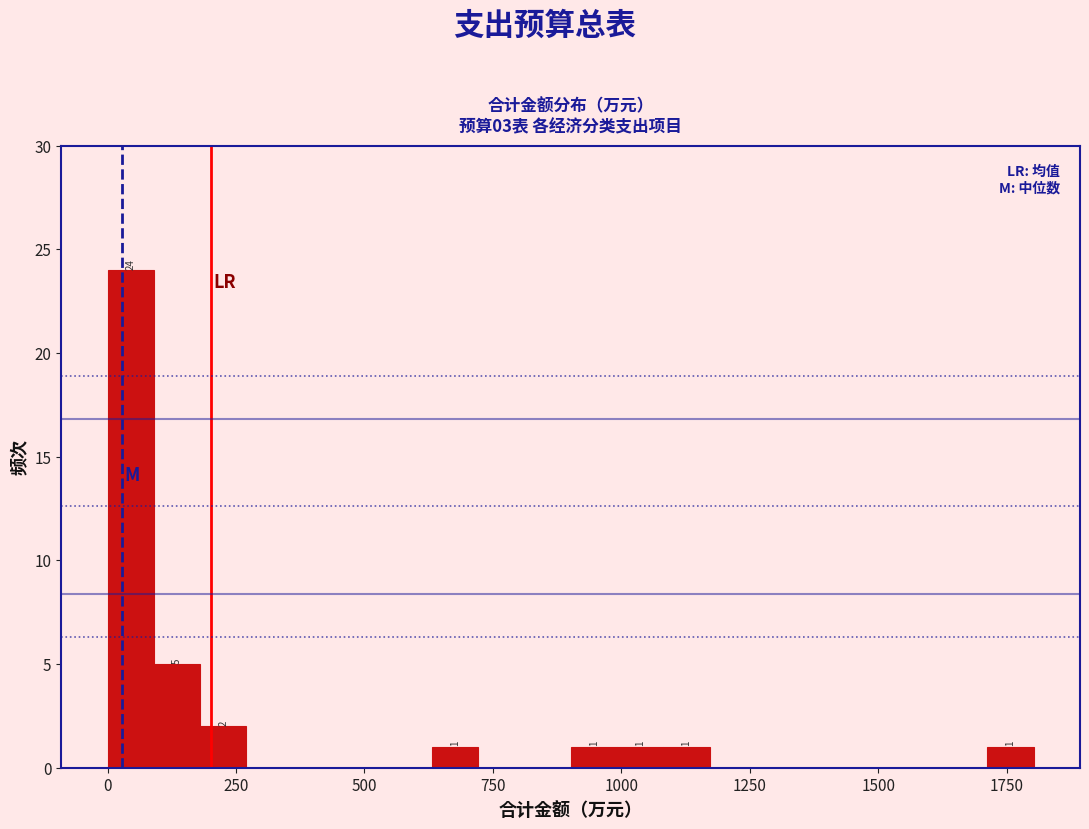

Around what value on the x-axis is the tallest bar? Give the approximate position of its centre, as read against the axis.

50